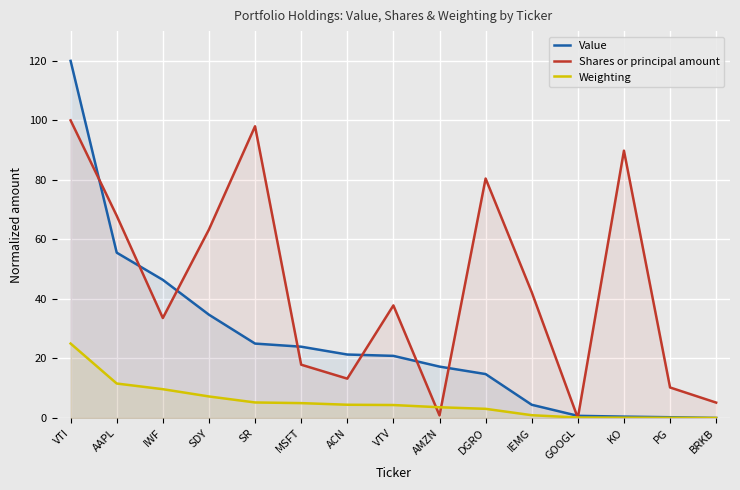

Which has a higher value, DGRO or MSFT?

MSFT